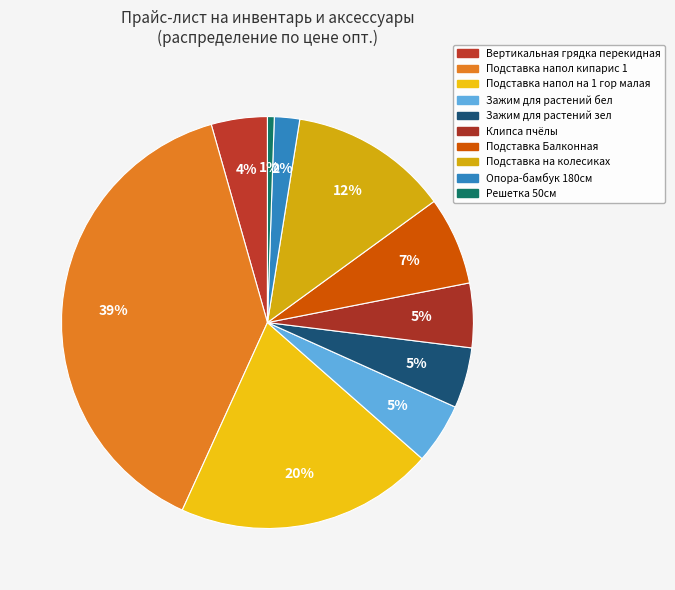

To the nearest percent, what portion does Зажим для растений бел represent?

5%